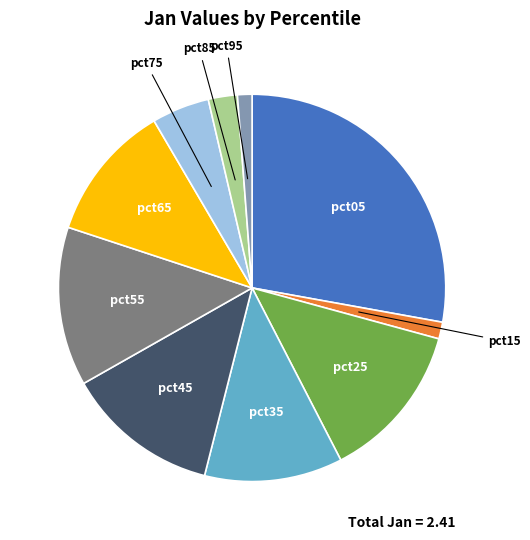

Is there a majority slice in this chart?

No